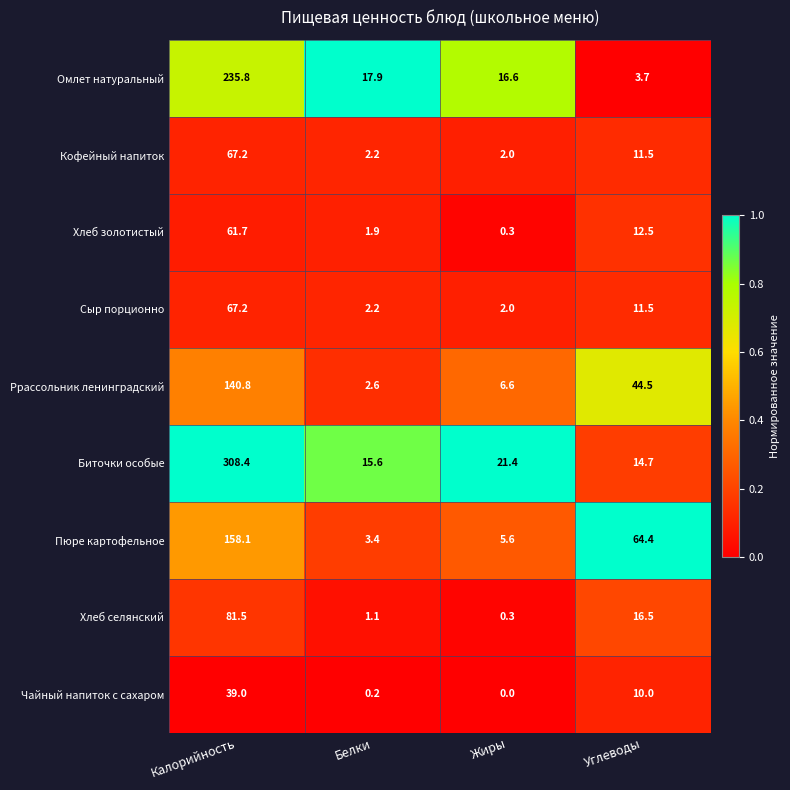

At which category is the sum across all series the highest?

Калорийность